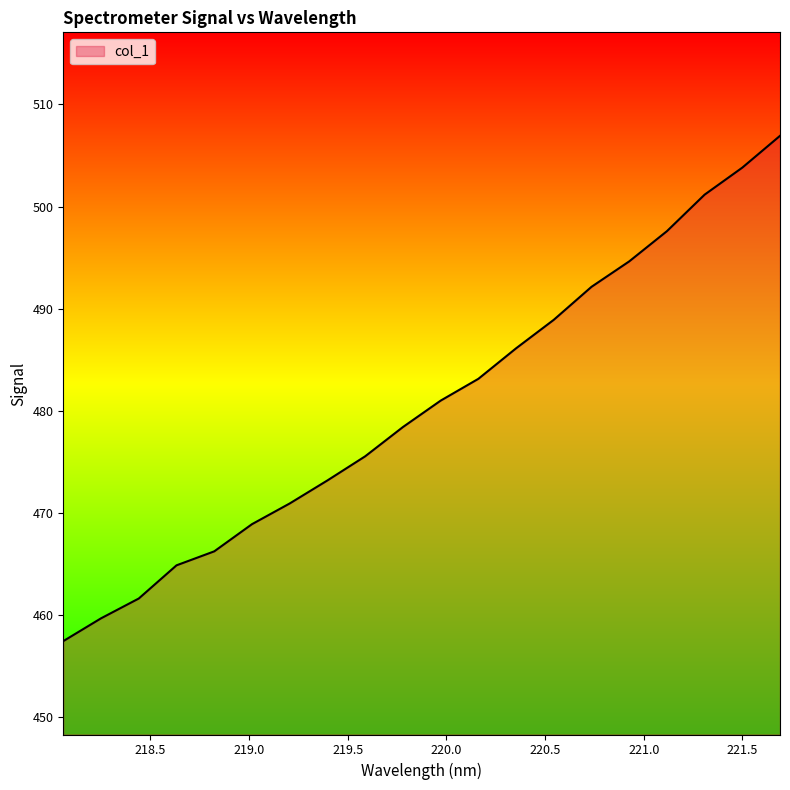

How many lines are shown in the chart?

1